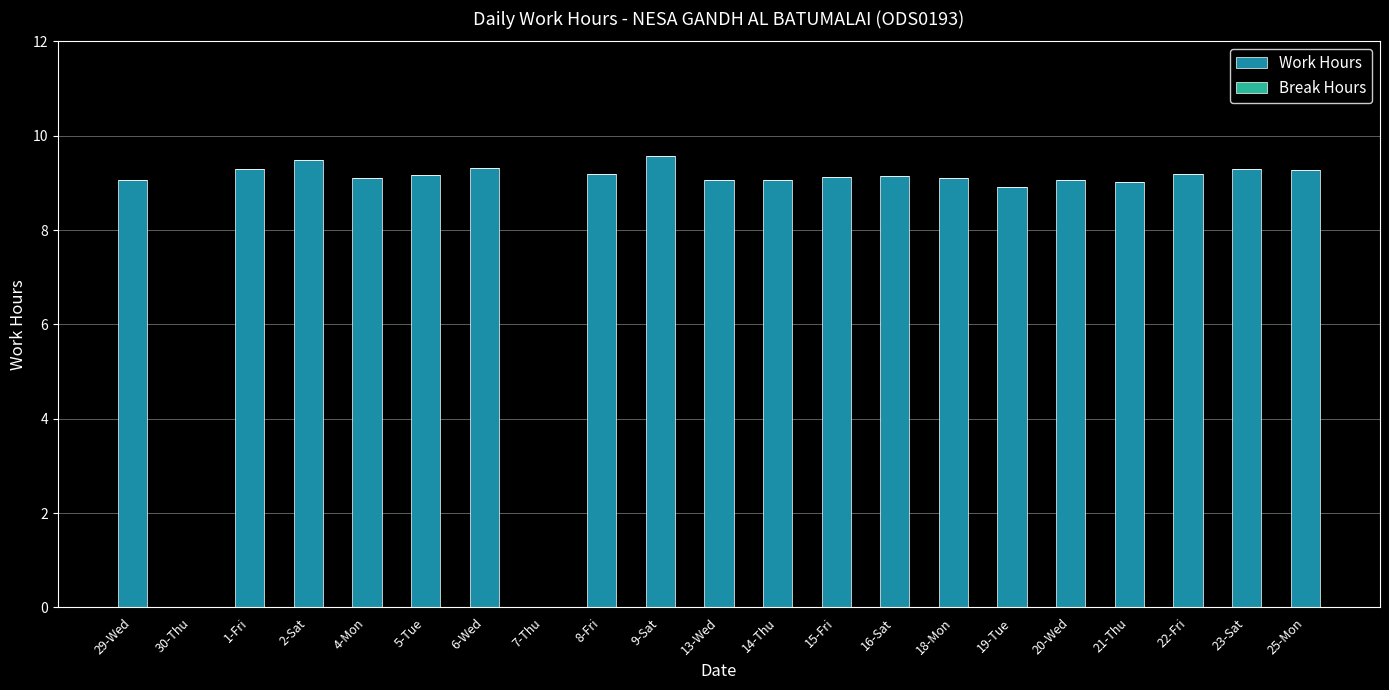

How many series are shown in this chart?

1